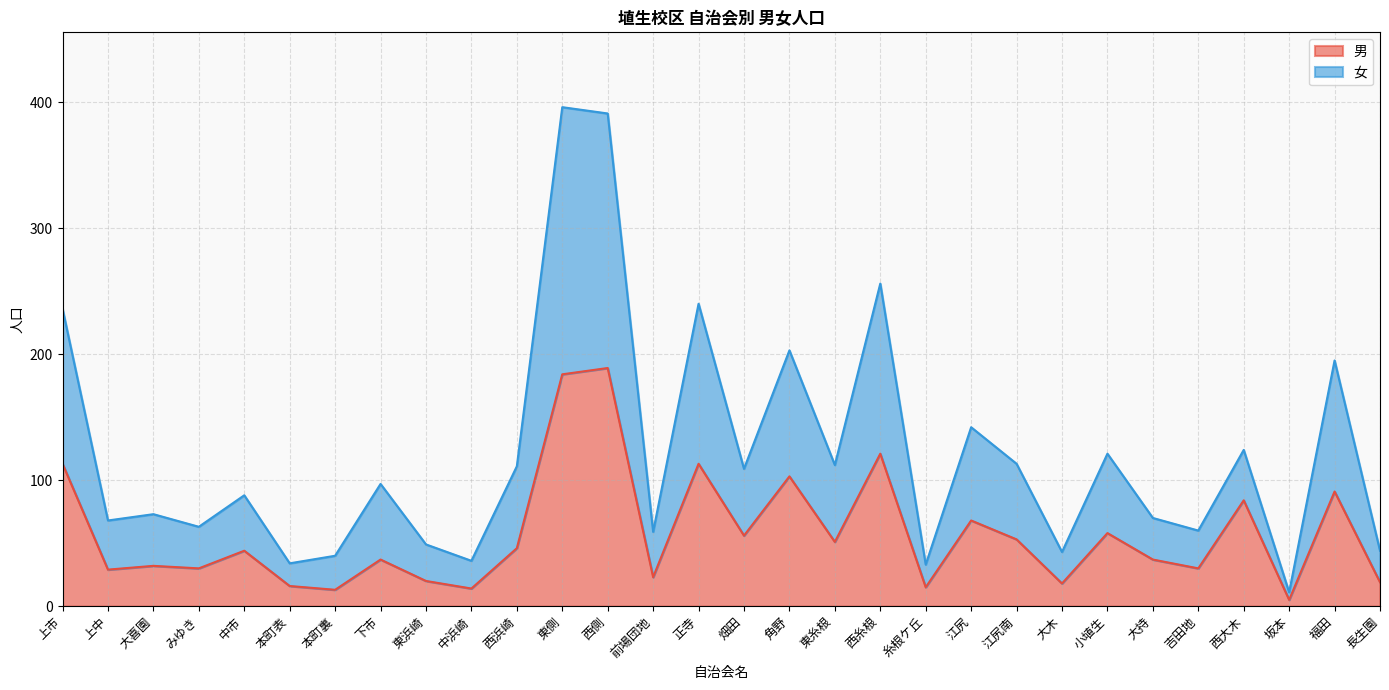

At which label is 女 closest to 203?

角野